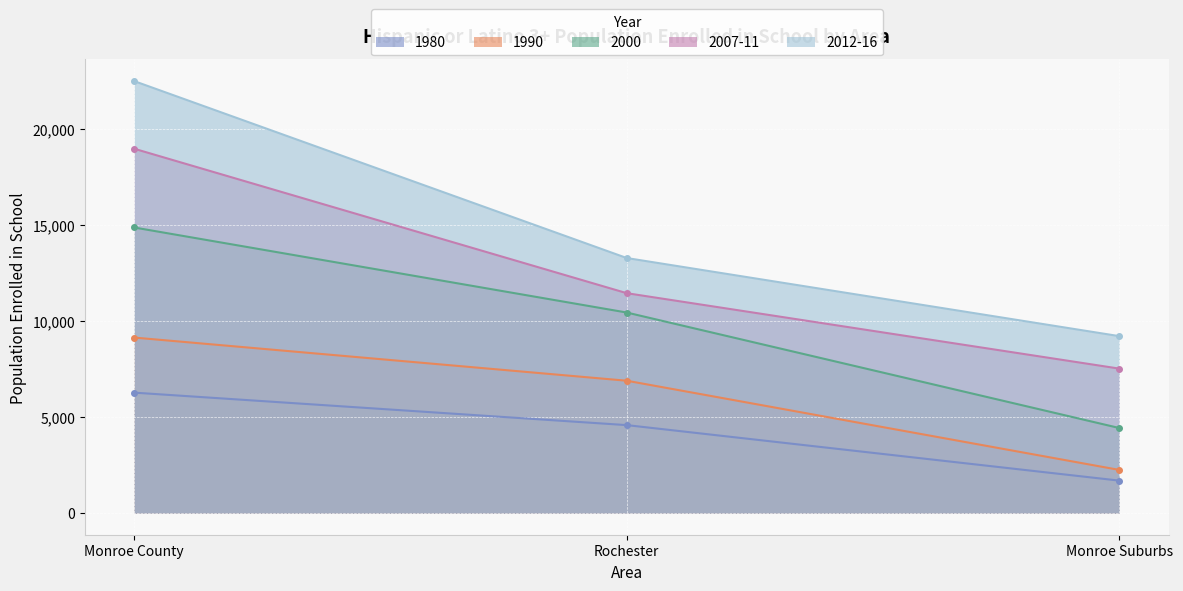

Which series has the largest total across all categories?

2012-16